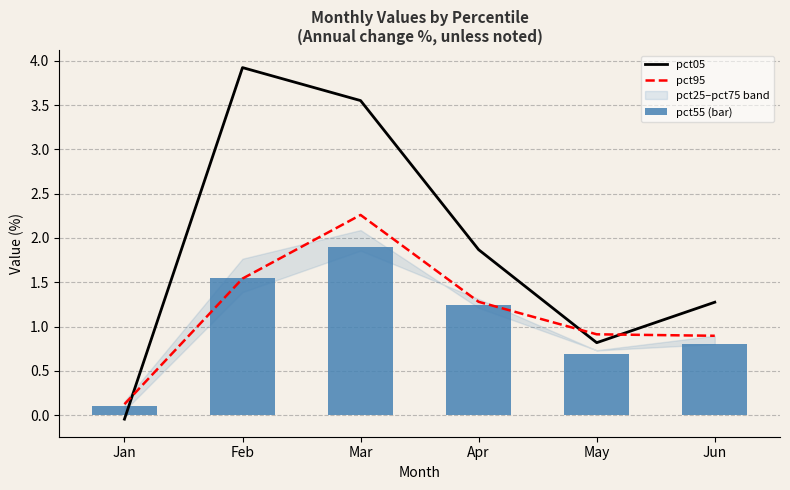

Is the value of pct55 (bar) at Mar greater than the value of pct95 at Mar?

No